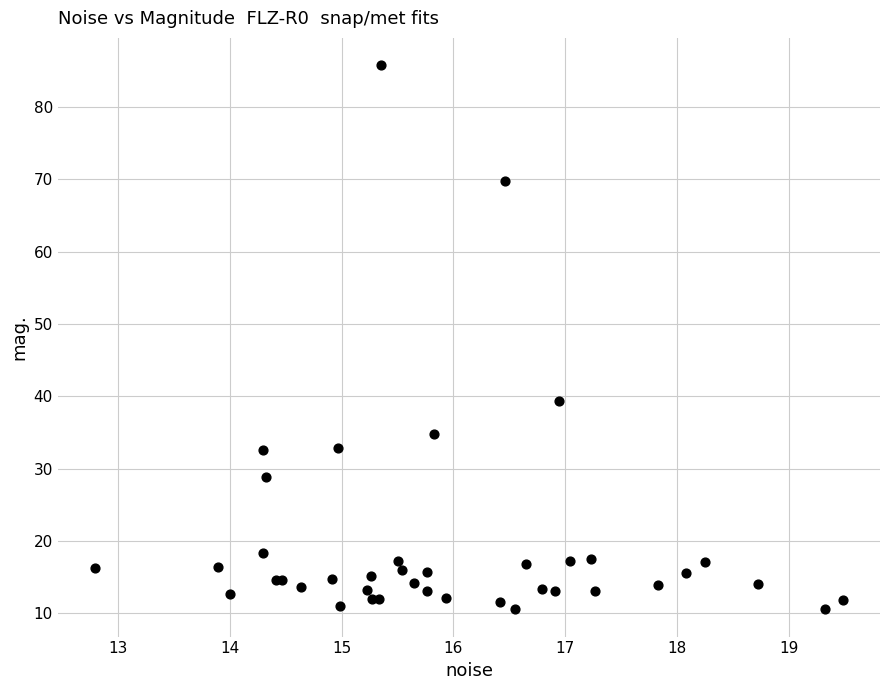

What Y value in the scatter plot is closest to 48?

39.3